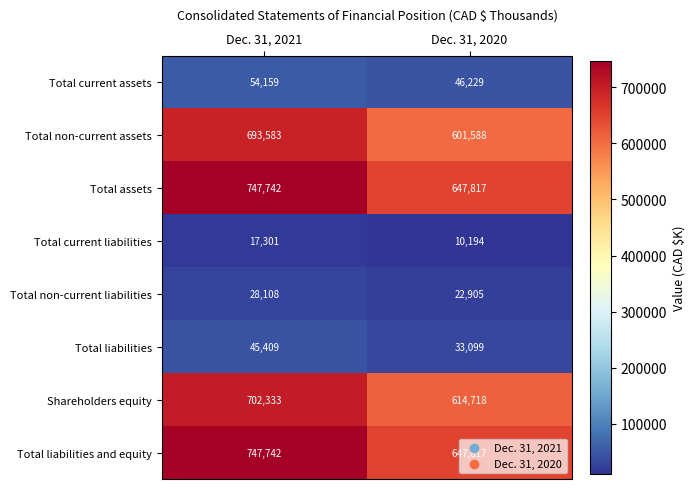

Count the number of data series in this chart.

8